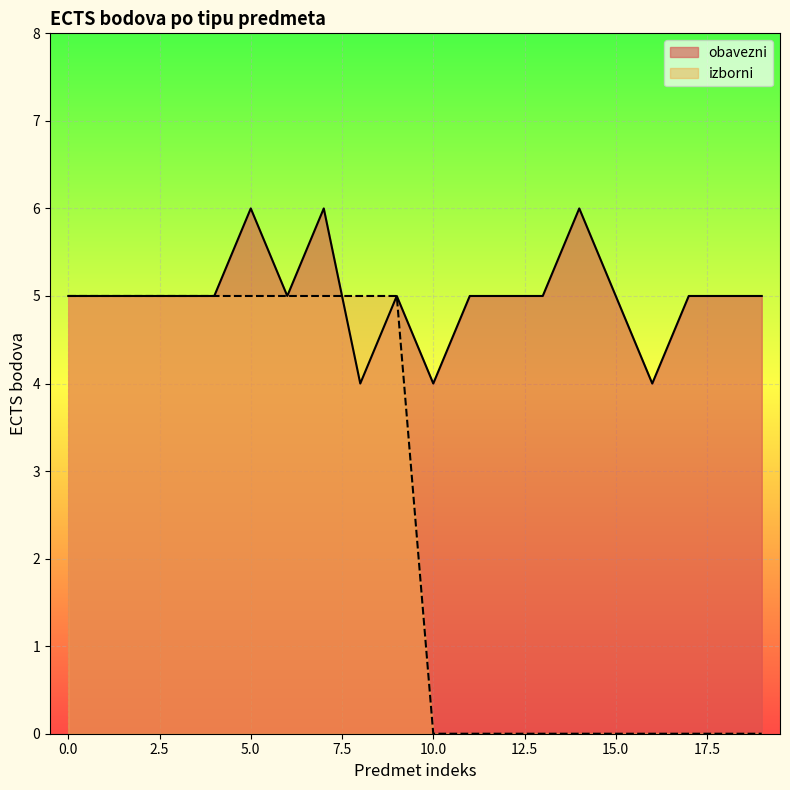

Is it true that the value at 9 is 2?

False